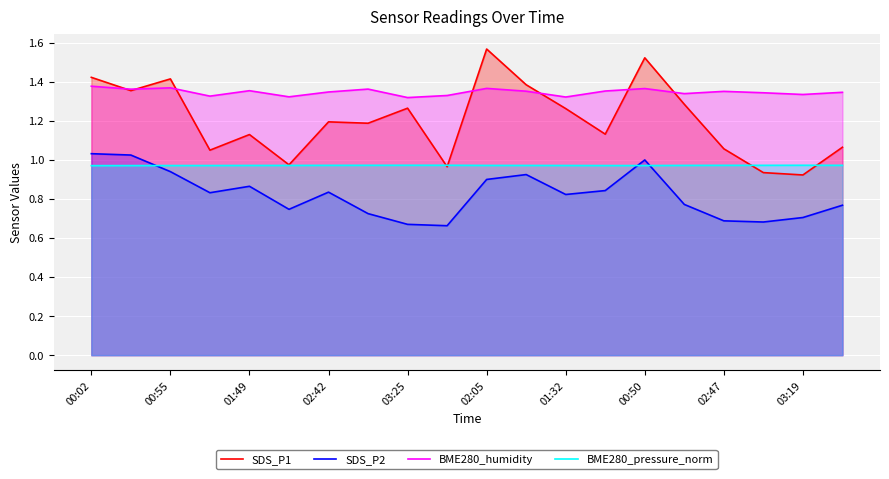

Which series has the widest spread of values?

SDS_P1